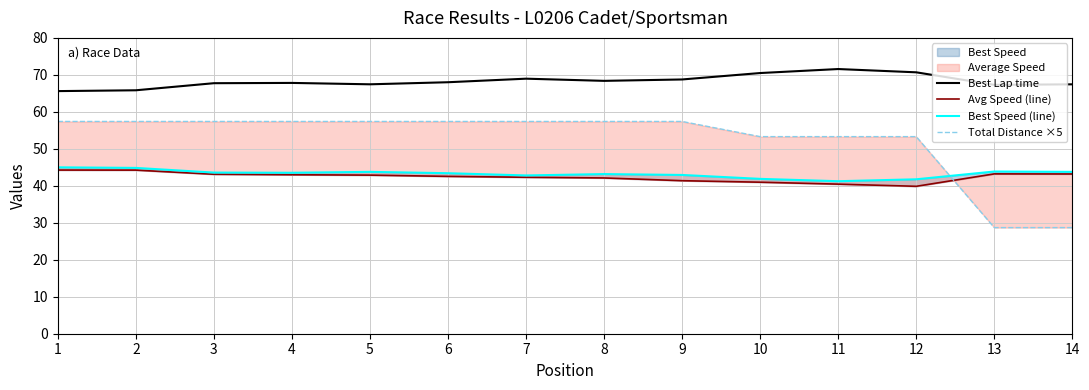

What is the spread (max minus min) of values at 12?

30.8